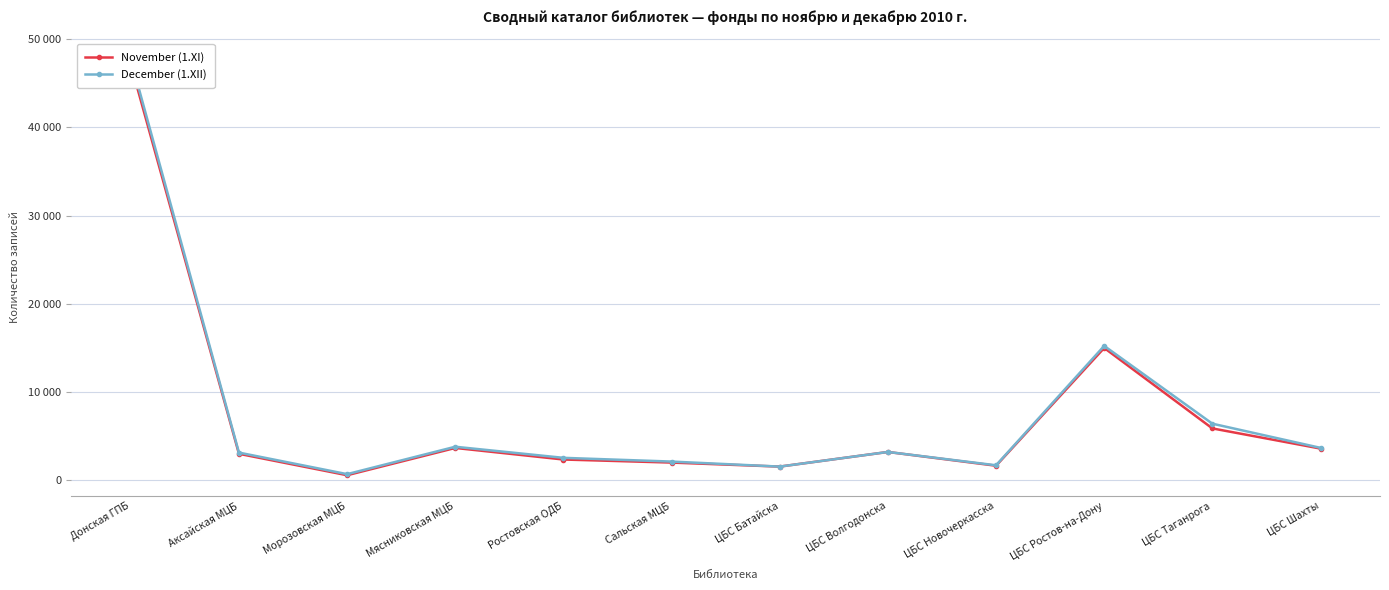

Is this an area chart (filled region under the line)?

No